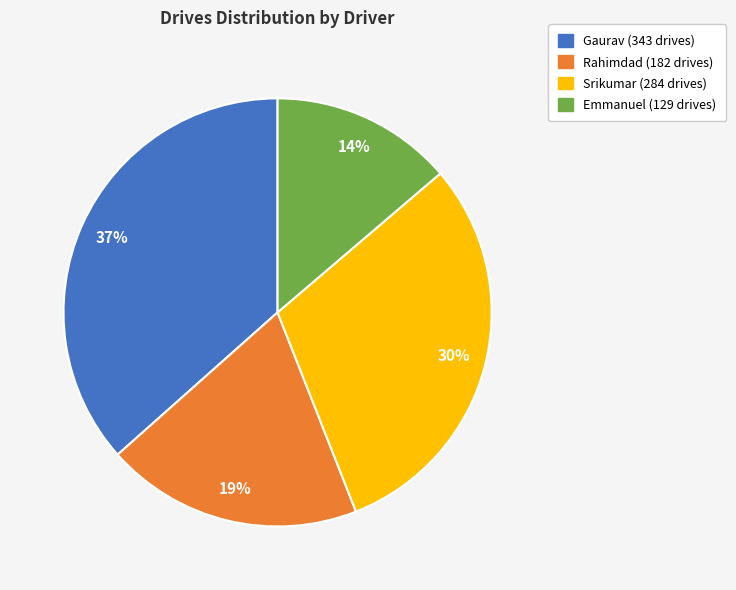

How many segments does this pie chart have?

4